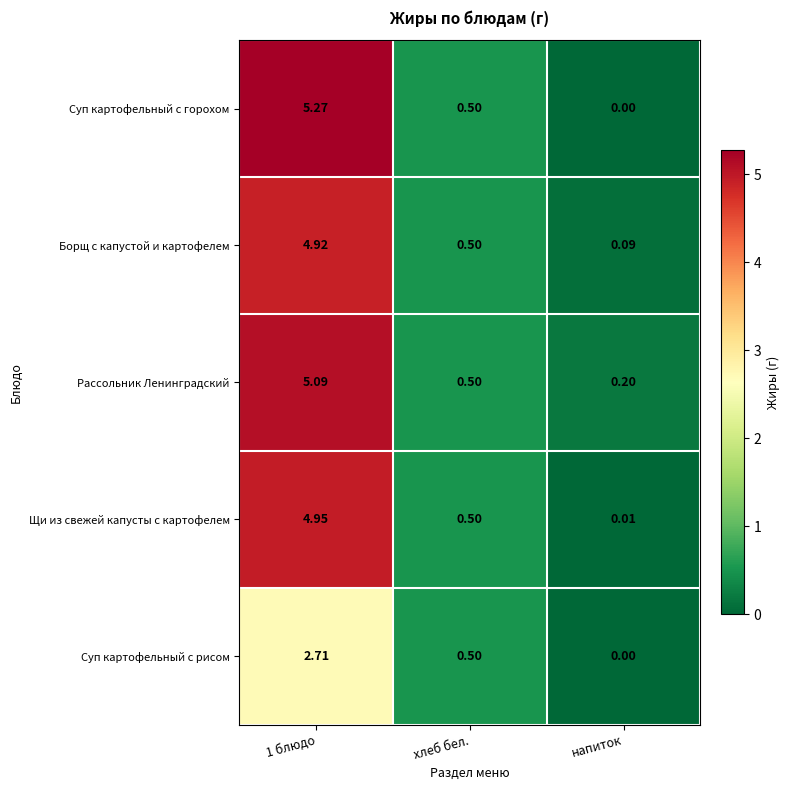

Which series has the largest range (max minus min)?

Суп картофельный с горохом